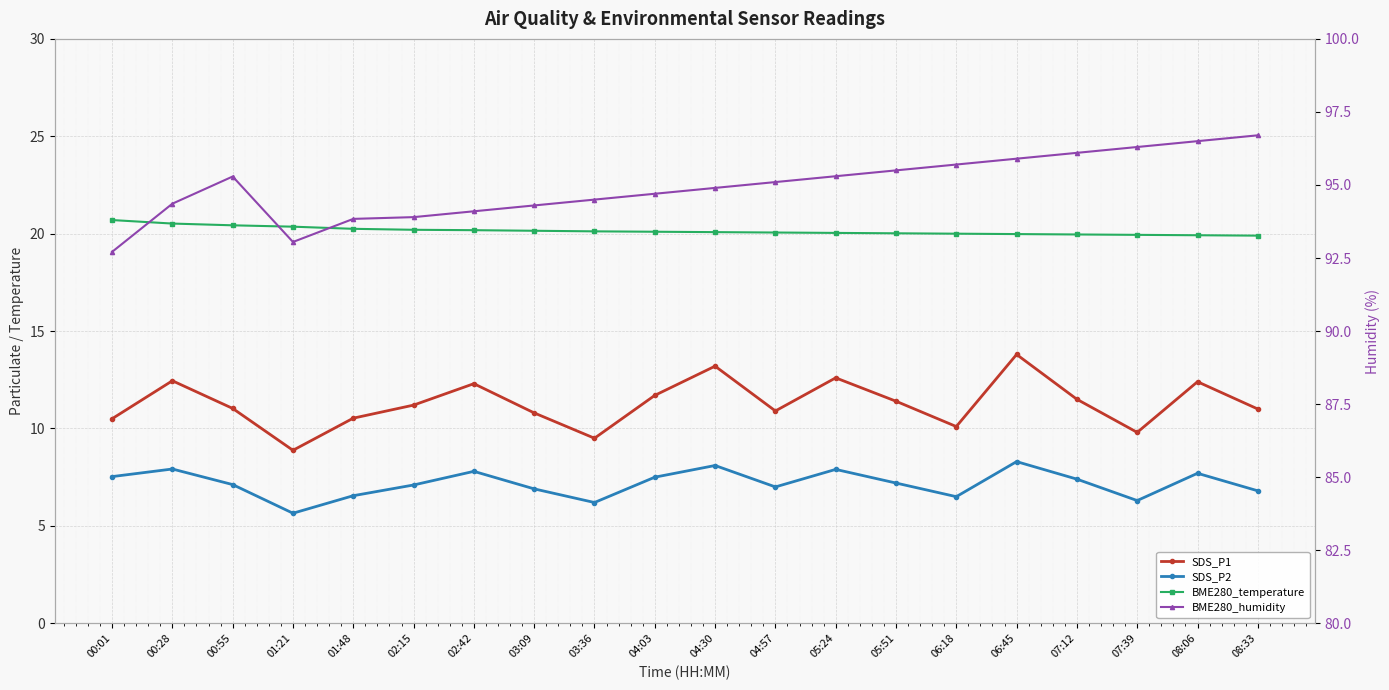

What is the spread (max minus min) of values at 07:12?

88.7